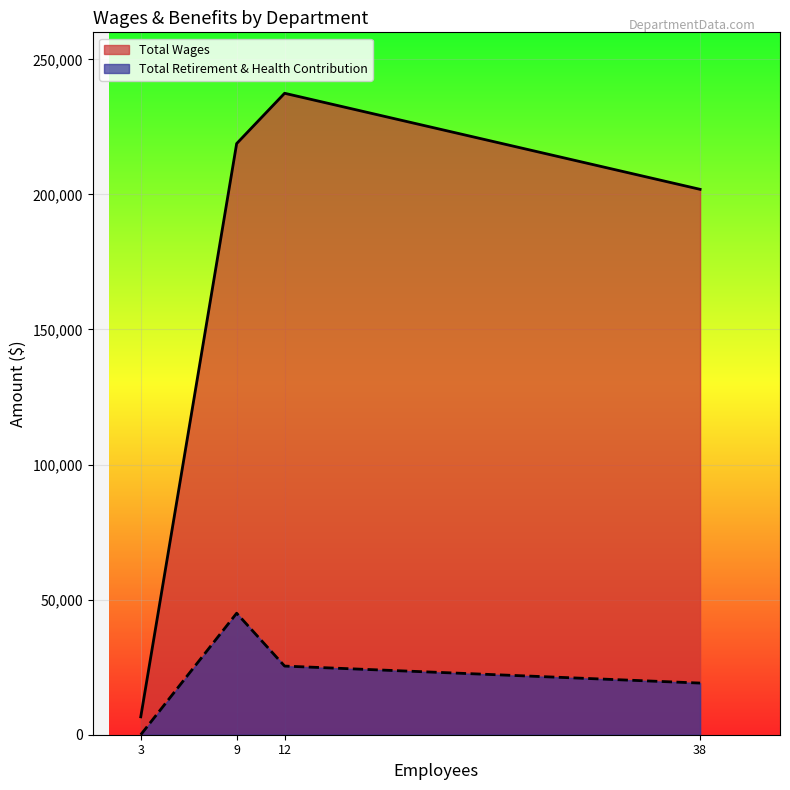

Count the number of data series in this chart.

2